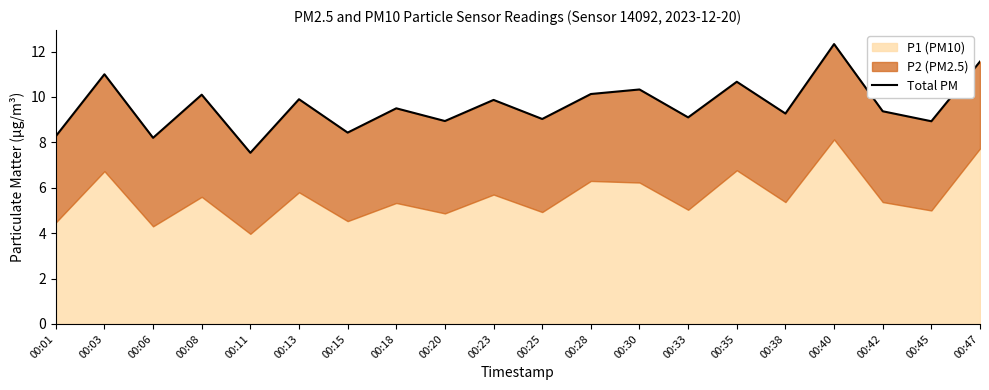

What is the value of the 6th point from the left?

9.9